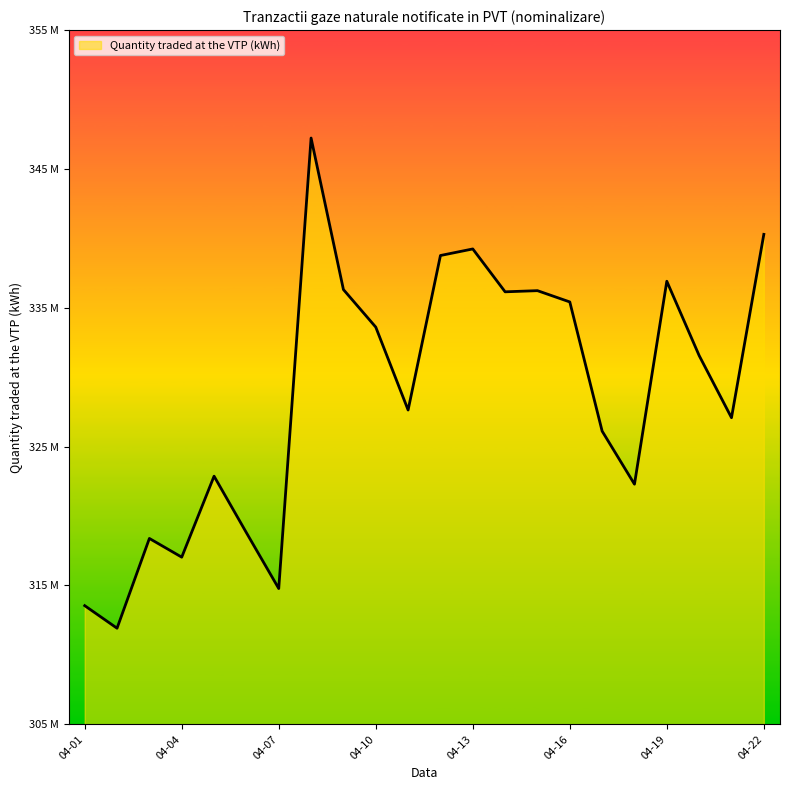

Is this an area chart (filled region under the line)?

Yes